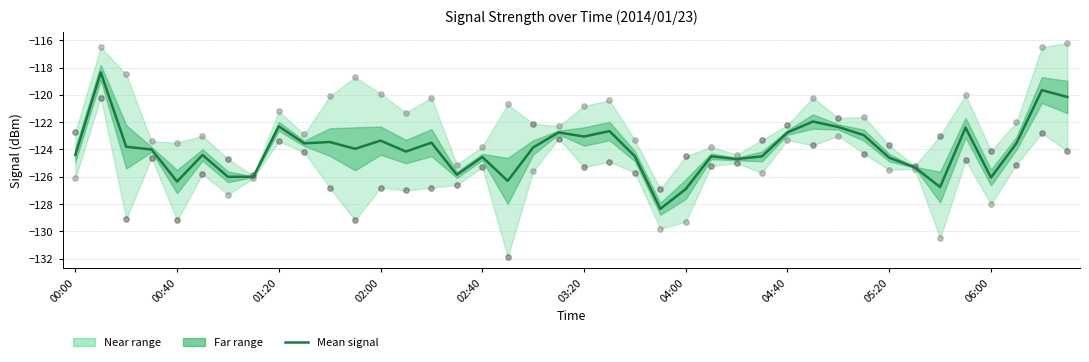

Between 05:20 and 15, which is larger?

05:20